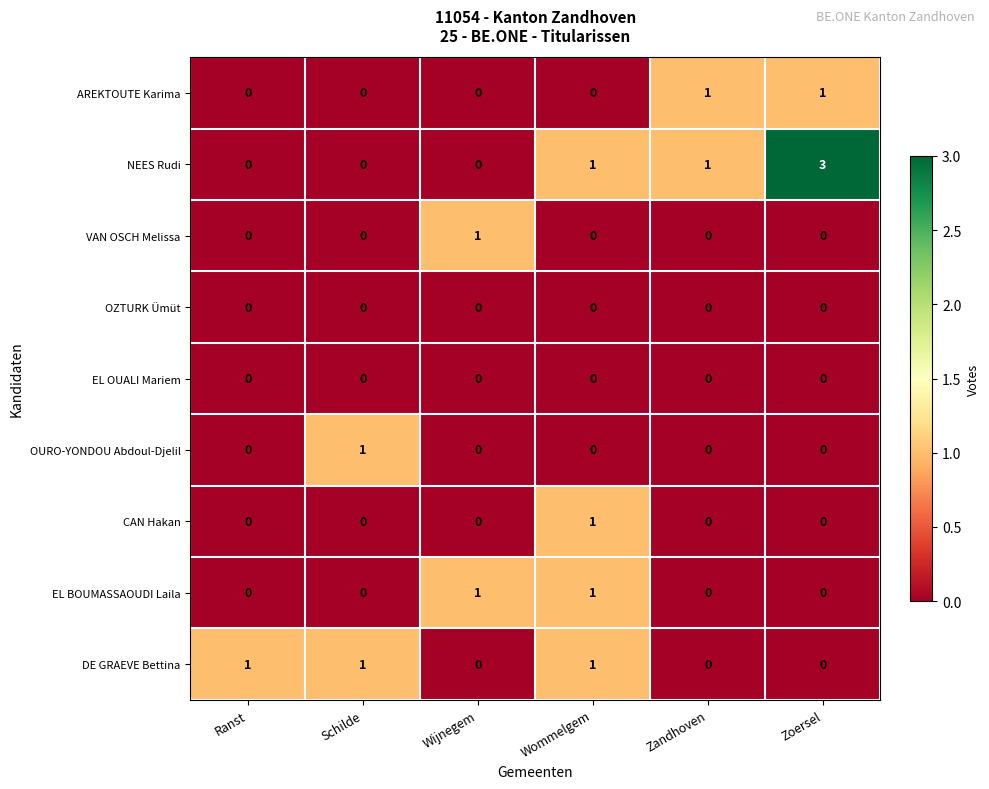

How many series are shown in this chart?

9